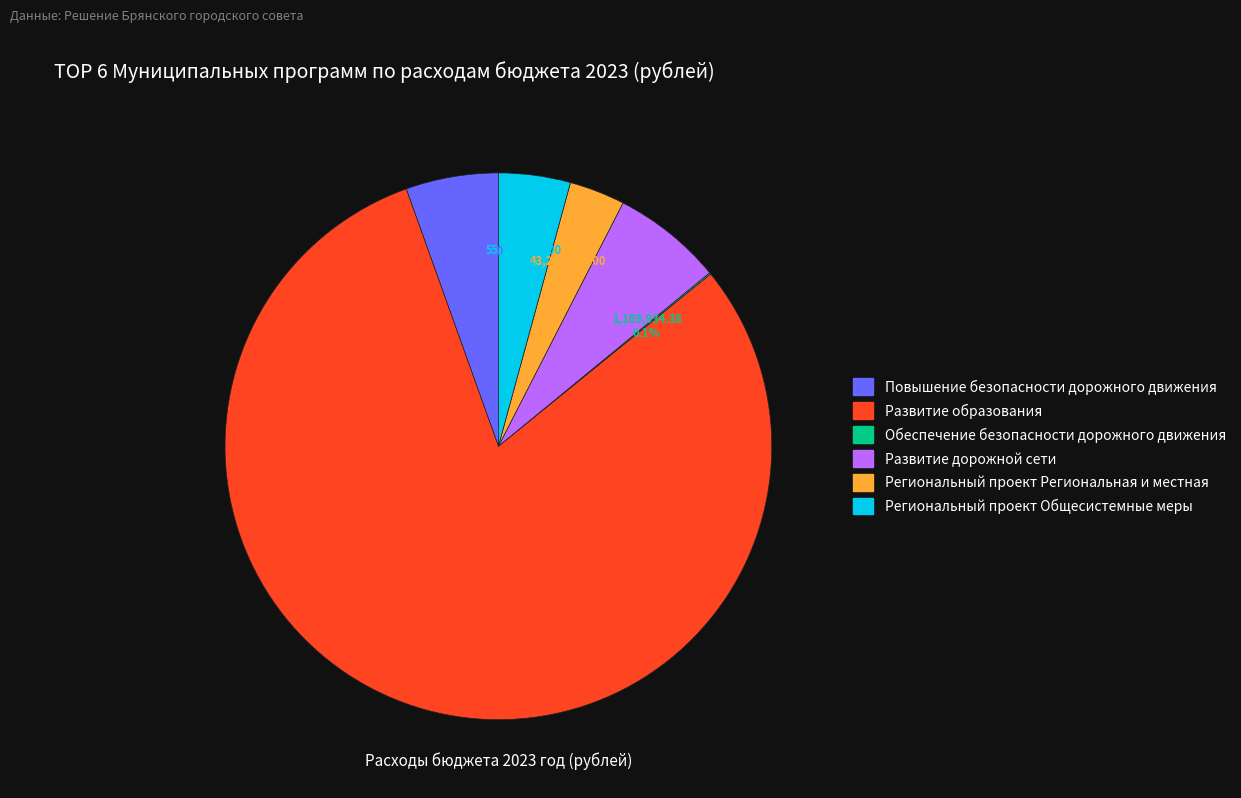

True or false: Развитие образования accounts for 80% of the total.

True